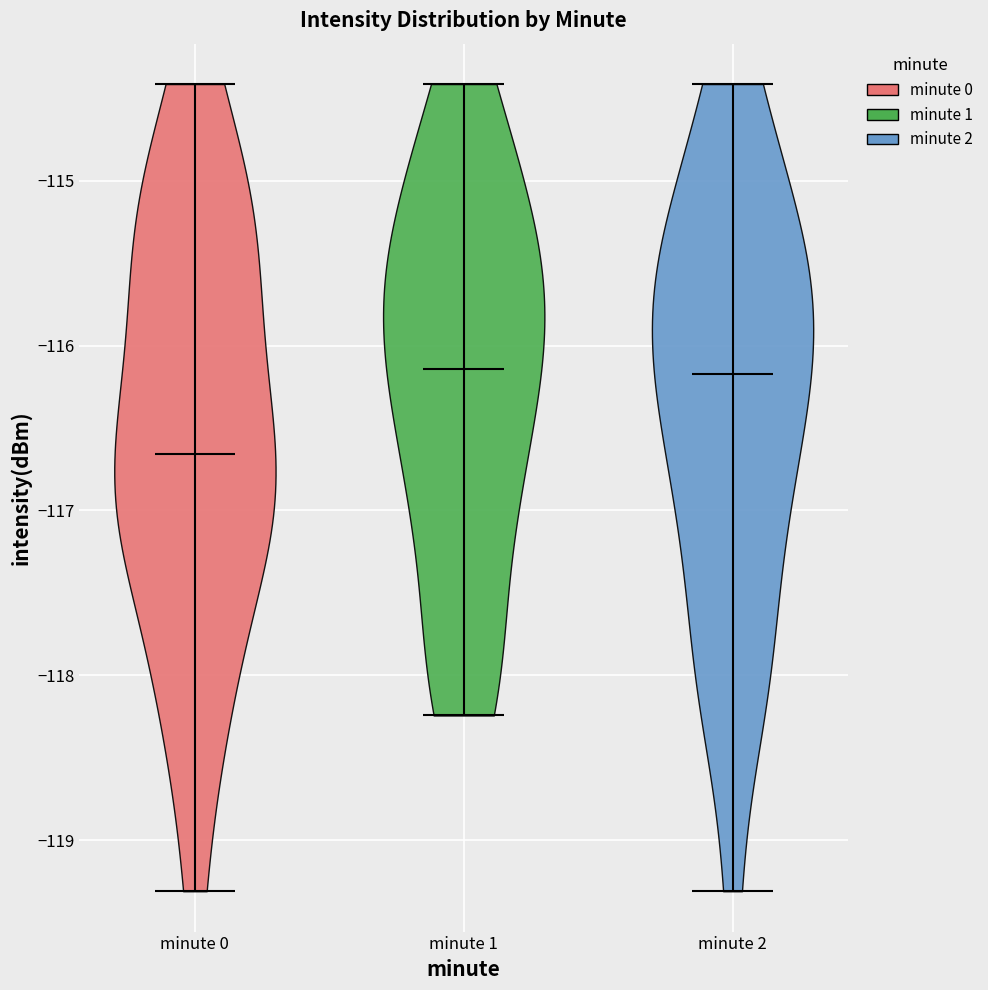

Which violin has the lowest median line?

minute 0